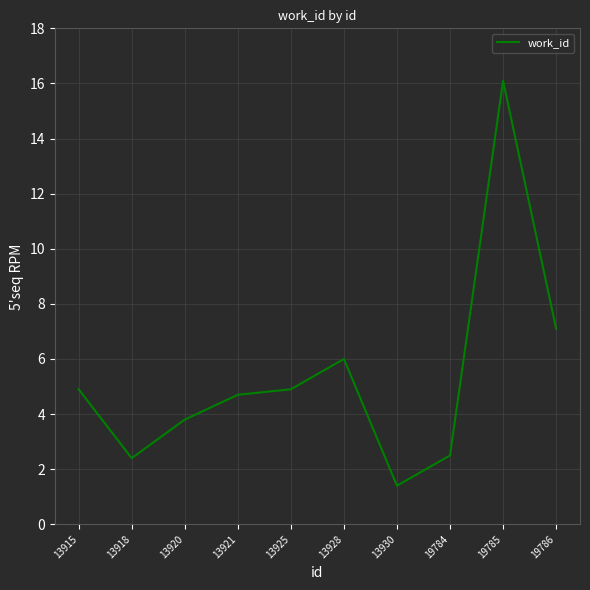

Approximately how many times larger is the value at 13930 compared to 13918?

0.6